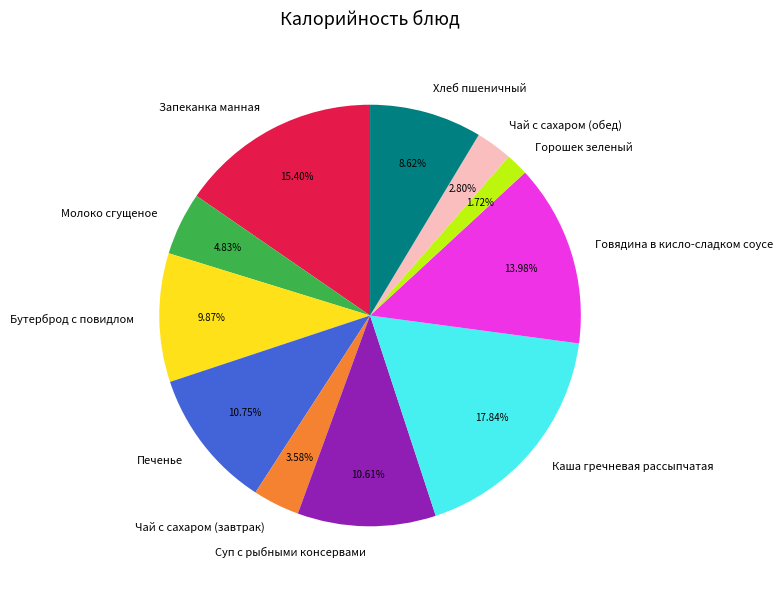

Count the number of slices in the pie.

11